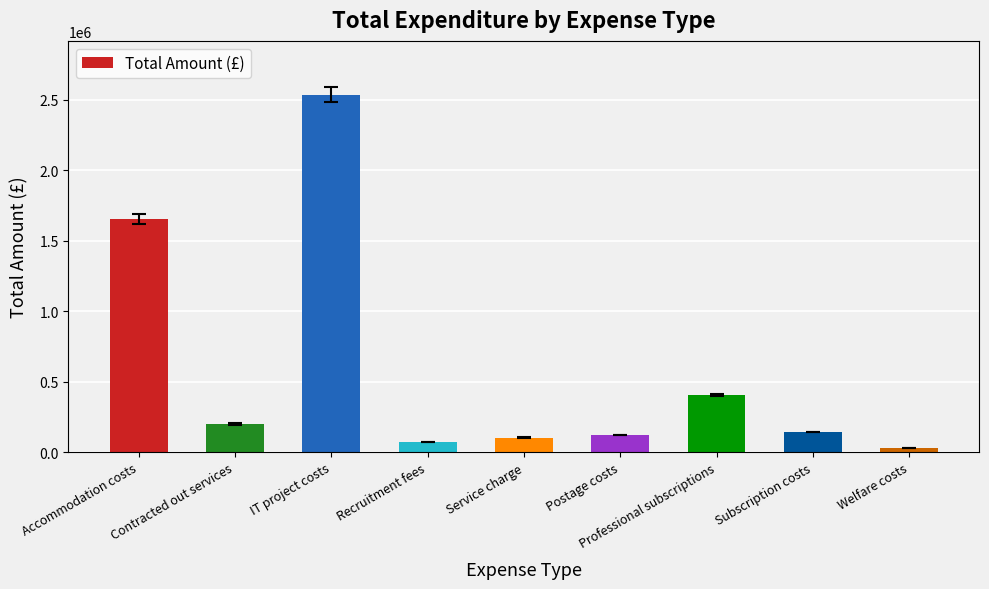

What is the sum of the values at Accommodation costs and Subscription costs?

1797806.6